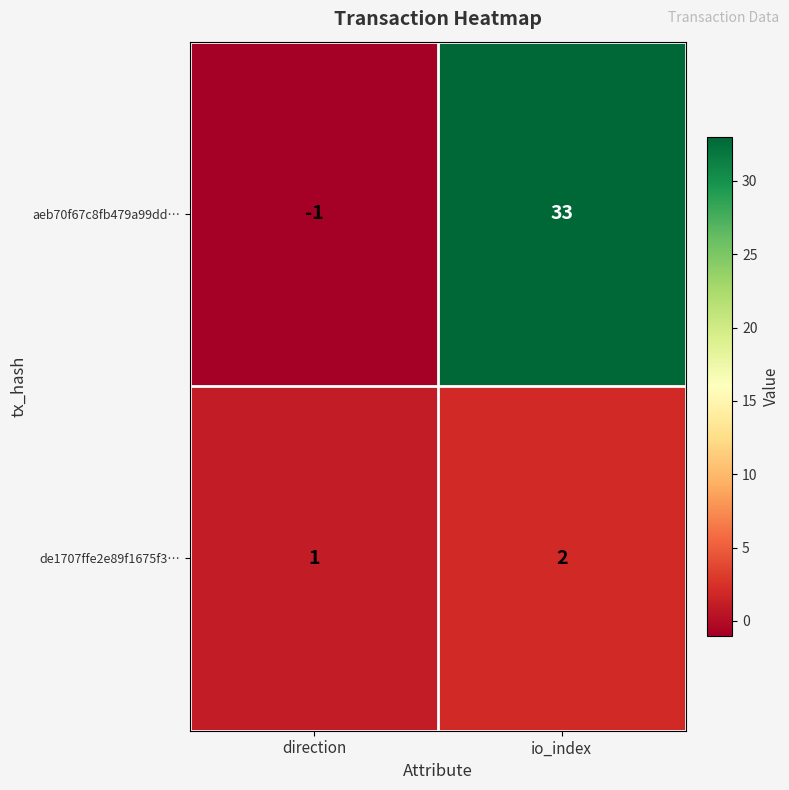

Which label corresponds to the smallest value in the chart?

direction